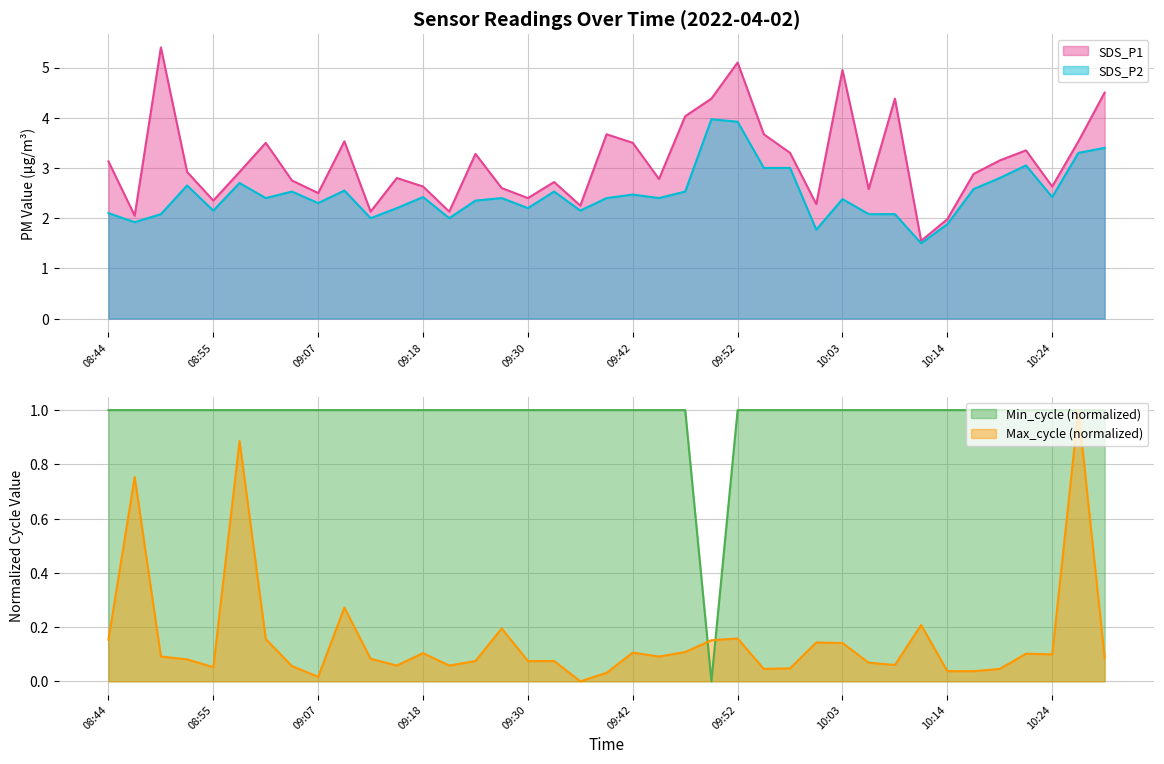

Reading left to right, transcribe all the data shown in this chart.

SDS_P1: 08:44=3.1	08:46=2.0	08:49=5.4	08:52=2.9	08:55=2.4	08:58=2.9	09:00=3.5	09:04=2.8	09:07=2.5	09:10=3.5	09:13=2.1	09:16=2.8	09:18=2.6	09:21=2.1	09:24=3.3	09:27=2.6	09:30=2.4	09:33=2.7	09:35=2.2	09:39=3.7	09:42=3.5	09:44=2.8	09:47=4.0	09:50=4.4	09:52=5.1	09:55=3.7	09:58=3.3	10:00=2.3	10:03=5.0	10:06=2.6	10:09=4.4	10:11=1.6	10:14=2.0	10:16=2.9	10:19=3.1	10:21=3.4	10:24=2.6	10:26=3.5	10:29=4.5
SDS_P2: 08:44=2.1	08:46=1.9	08:49=2.1	08:52=2.6	08:55=2.1	08:58=2.7	09:00=2.4	09:04=2.5	09:07=2.3	09:10=2.5	09:13=2.0	09:16=2.2	09:18=2.4	09:21=2.0	09:24=2.4	09:27=2.4	09:30=2.2	09:33=2.5	09:35=2.1	09:39=2.4	09:42=2.5	09:44=2.4	09:47=2.5	09:50=4.0	09:52=3.9	09:55=3.0	09:58=3.0	10:00=1.8	10:03=2.4	10:06=2.1	10:09=2.1	10:11=1.5	10:14=1.9	10:16=2.6	10:19=2.8	10:21=3.0	10:24=2.4	10:26=3.3	10:29=3.4
Min_cycle: 08:44=1.0	08:46=1.0	08:49=1.0	08:52=1.0	08:55=1.0	08:58=1.0	09:00=1.0	09:04=1.0	09:07=1.0	09:10=1.0	09:13=1.0	09:16=1.0	09:18=1.0	09:21=1.0	09:24=1.0	09:27=1.0	09:30=1.0	09:33=1.0	09:35=1.0	09:39=1.0	09:42=1.0	09:44=1.0	09:47=1.0	09:50=0.0	09:52=1.0	09:55=1.0	09:58=1.0	10:00=1.0	10:03=1.0	10:06=1.0	10:09=1.0	10:11=1.0	10:14=1.0	10:16=1.0	10:19=1.0	10:21=1.0	10:24=1.0	10:26=1.0	10:29=1.0
Max_cycle: 08:44=0.2	08:46=0.8	08:49=0.1	08:52=0.1	08:55=0.1	08:58=0.9	09:00=0.2	09:04=0.1	09:07=0.0	09:10=0.3	09:13=0.1	09:16=0.1	09:18=0.1	09:21=0.1	09:24=0.1	09:27=0.2	09:30=0.1	09:33=0.1	09:35=0.0	09:39=0.0	09:42=0.1	09:44=0.1	09:47=0.1	09:50=0.2	09:52=0.2	09:55=0.0	09:58=0.0	10:00=0.1	10:03=0.1	10:06=0.1	10:09=0.1	10:11=0.2	10:14=0.0	10:16=0.0	10:19=0.0	10:21=0.1	10:24=0.1	10:26=1.0	10:29=0.1